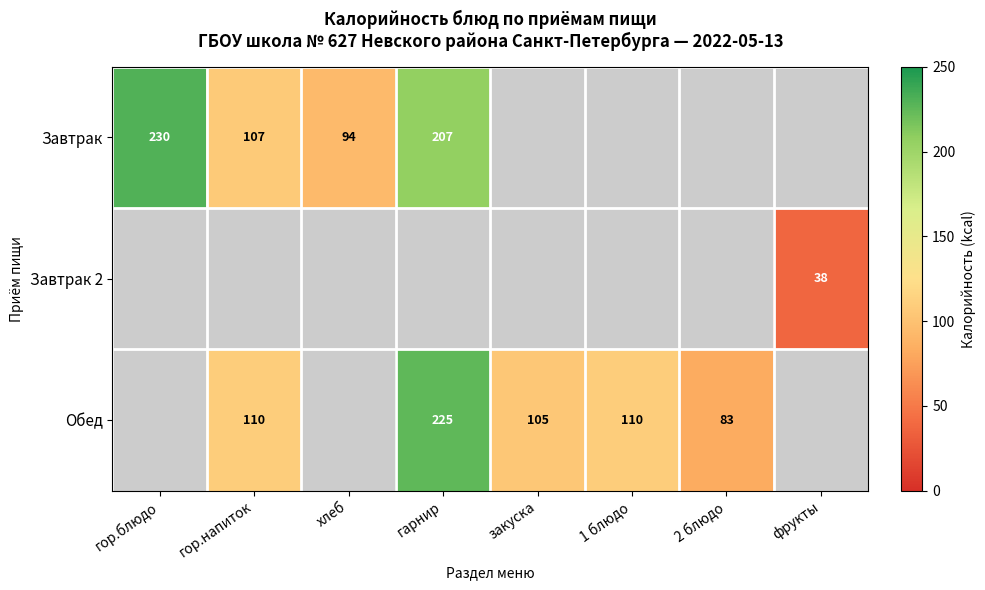

At how many categories does at least one series exceed 101?

5